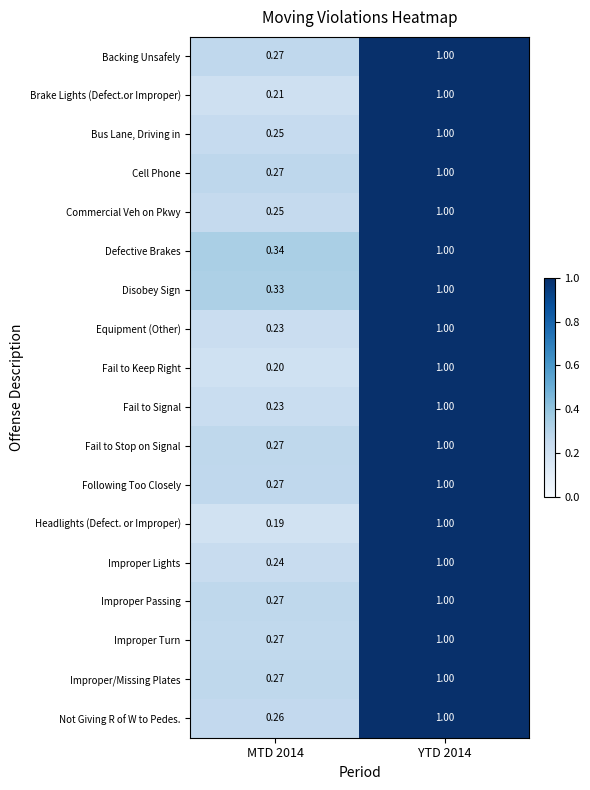

How many series are shown in this chart?

18